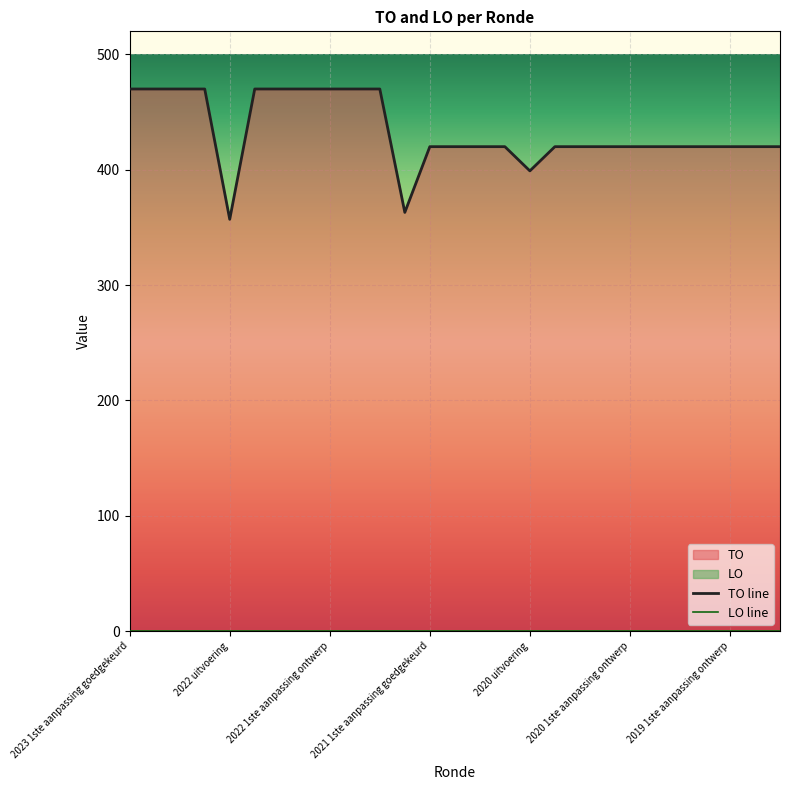

True or false: LO line and TO line intersect in this chart.

False